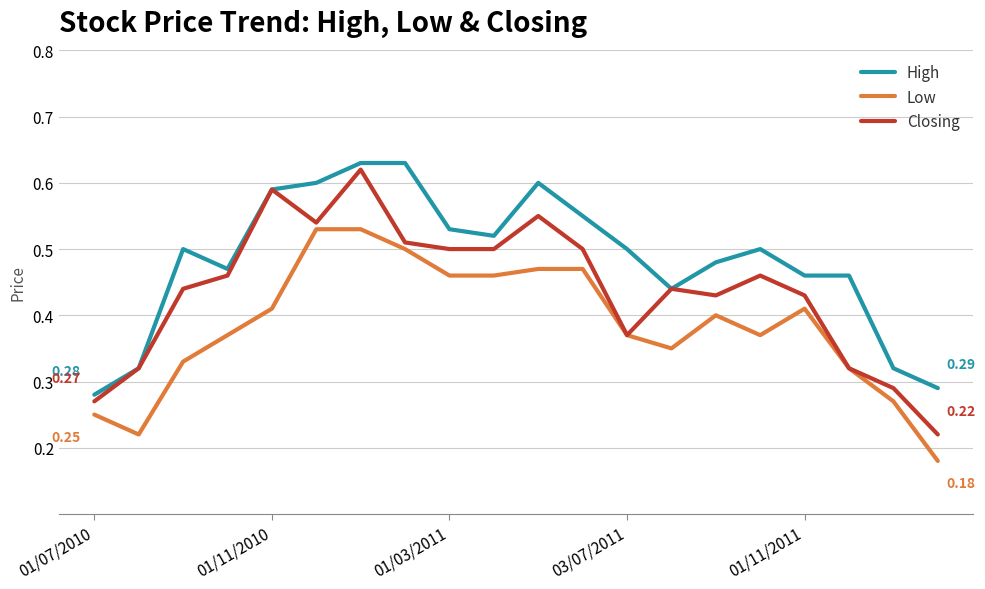

Rank the series by their average value, from highest to lowest.

High, Closing, Low